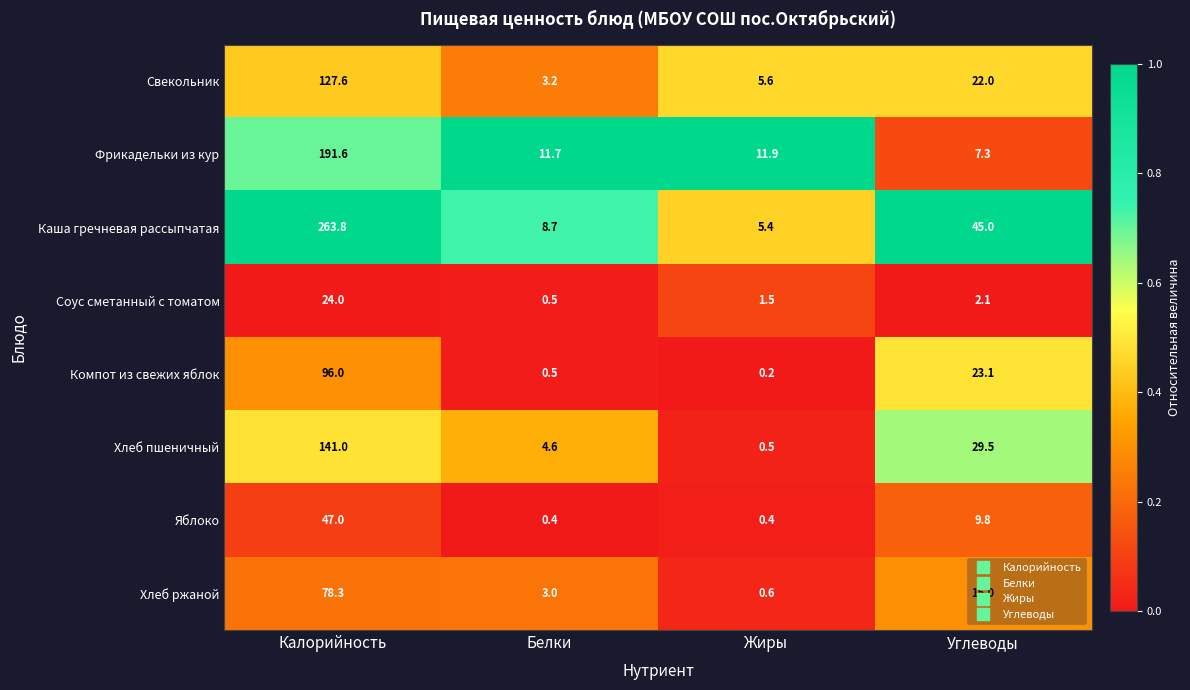

At how many categories does at least one series exceed 0?

4